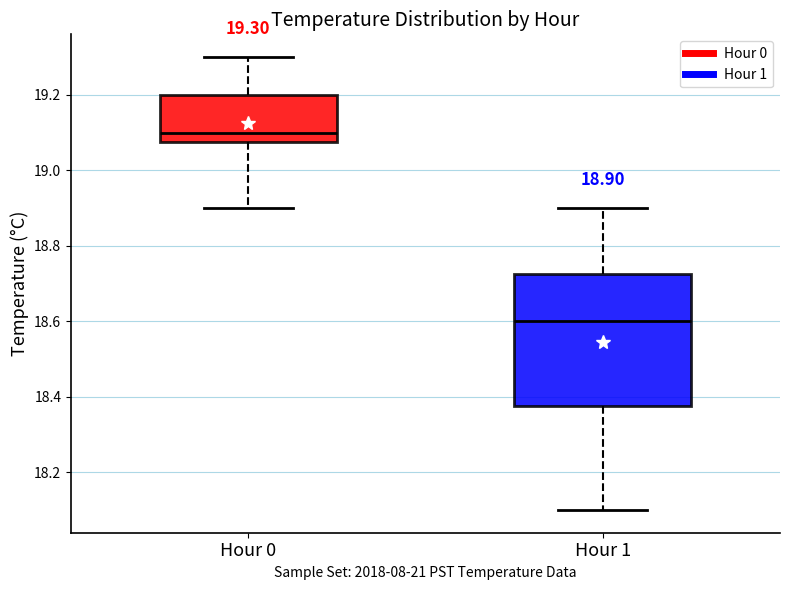

Which box's median line is the highest?

Hour 0